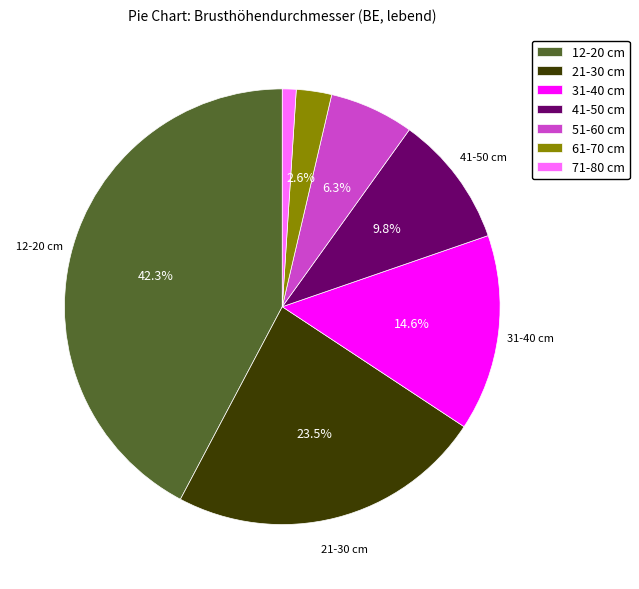

Do 31-40 cm and 51-60 cm together represent more than half of the pie?

No